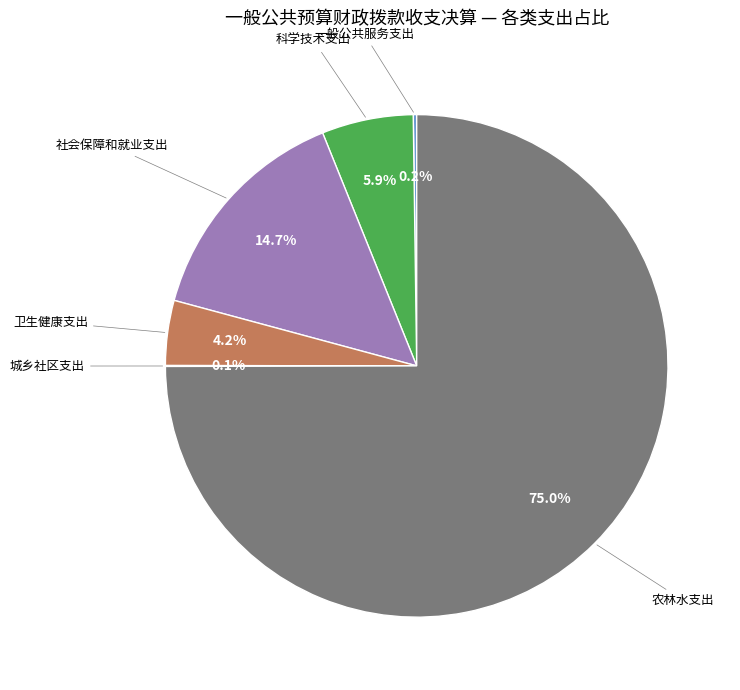

Which slice represents more than half of the pie?

农林水支出